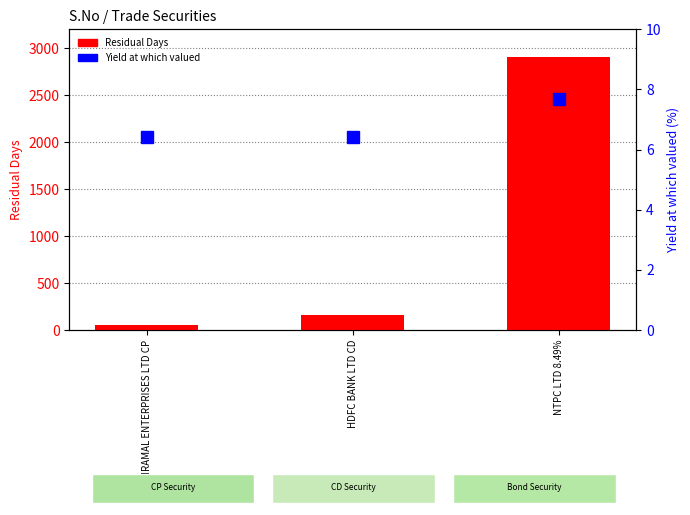

Are the bars grouped side by side (vs. stacked)?

Yes